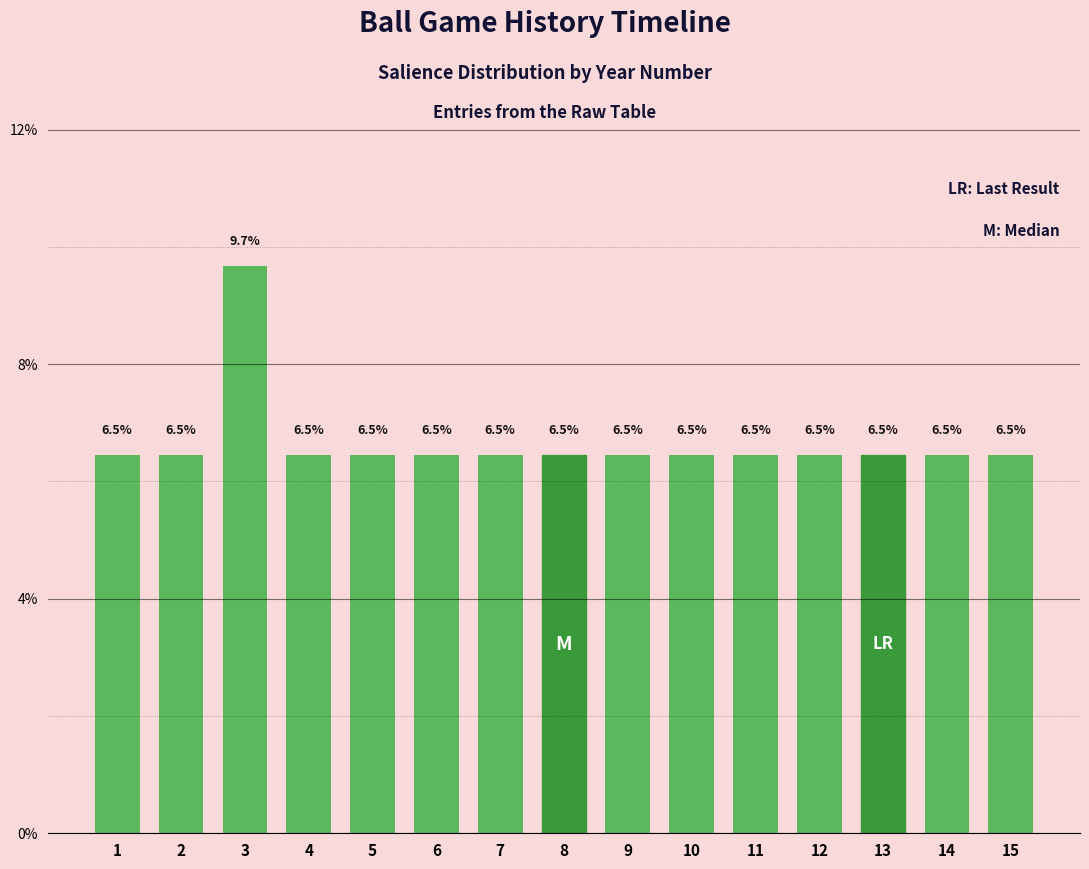

What is the greatest value displayed?

9.7